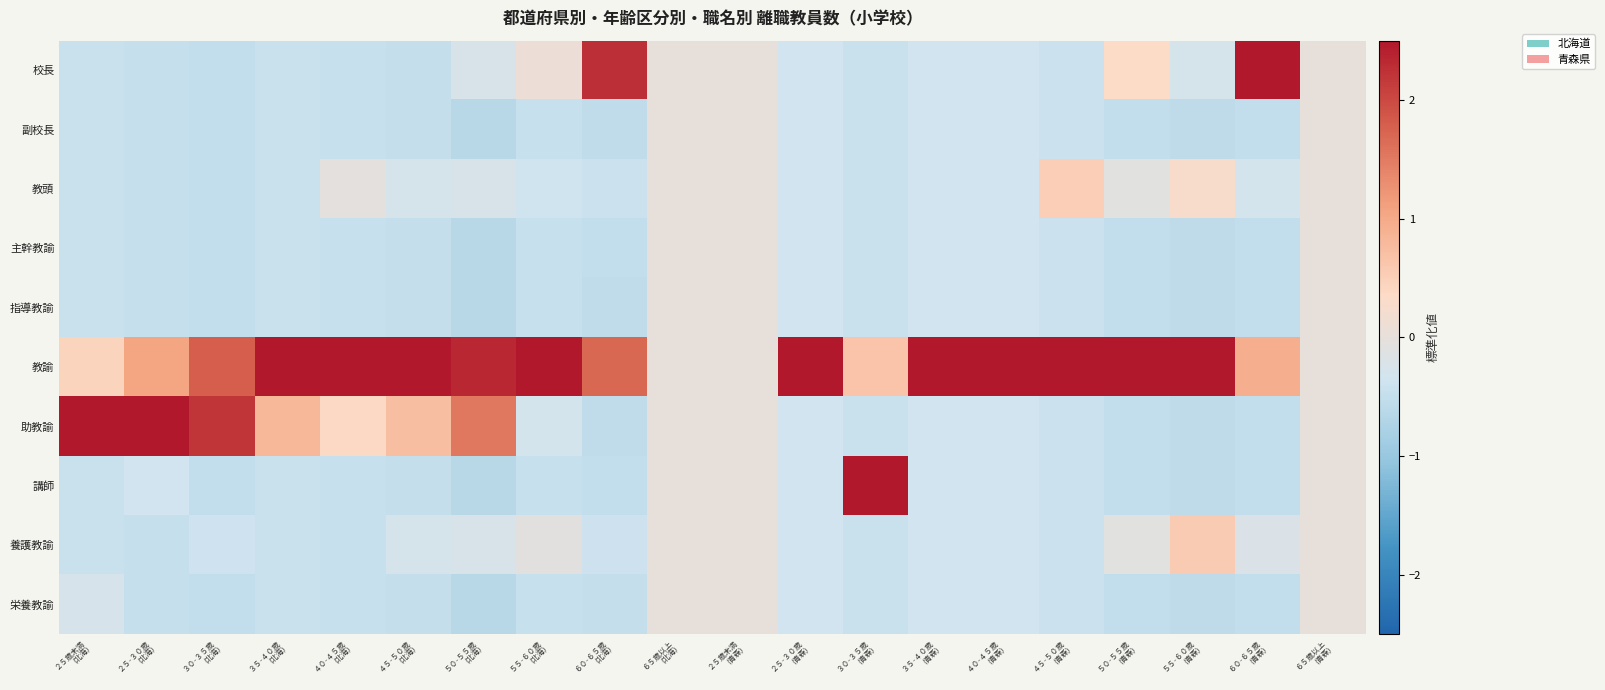

Reading left to right, transcribe all the data shown in this chart.

校長: ２５歳未満
(北海)=-0.4	２５-３０歳
(北海)=-0.5	３０-３５歳
(北海)=-0.5	３５-４０歳
(北海)=-0.4	４０-４５歳
(北海)=-0.5	４５-５０歳
(北海)=-0.5	５０-５５歳
(北海)=-0.2	５５-６０歳
(北海)=0.1	６０-６５歳
(北海)=2.3	６５歳以上
(北海)=0.0	２５歳未満
(青森)=0.0	２５-３０歳
(青森)=-0.3	３０-３５歳
(青森)=-0.4	３５-４０歳
(青森)=-0.3	４０-４５歳
(青森)=-0.3	４５-５０歳
(青森)=-0.4	５０-５５歳
(青森)=0.3	５５-６０歳
(青森)=-0.3	６０-６５歳
(青森)=2.7	６５歳以上
(青森)=0.0
副校長: ２５歳未満
(北海)=-0.4	２５-３０歳
(北海)=-0.5	３０-３５歳
(北海)=-0.5	３５-４０歳
(北海)=-0.4	４０-４５歳
(北海)=-0.5	４５-５０歳
(北海)=-0.5	５０-５５歳
(北海)=-0.6	５５-６０歳
(北海)=-0.5	６０-６５歳
(北海)=-0.5	６５歳以上
(北海)=0.0	２５歳未満
(青森)=0.0	２５-３０歳
(青森)=-0.3	３０-３５歳
(青森)=-0.4	３５-４０歳
(青森)=-0.3	４０-４５歳
(青森)=-0.3	４５-５０歳
(青森)=-0.4	５０-５５歳
(青森)=-0.5	５５-６０歳
(青森)=-0.6	６０-６５歳
(青森)=-0.5	６５歳以上
(青森)=0.0
教頭: ２５歳未満
(北海)=-0.4	２５-３０歳
(北海)=-0.5	３０-３５歳
(北海)=-0.5	３５-４０歳
(北海)=-0.4	４０-４５歳
(北海)=-0.0	４５-５０歳
(北海)=-0.3	５０-５５歳
(北海)=-0.2	５５-６０歳
(北海)=-0.4	６０-６５歳
(北海)=-0.4	６５歳以上
(北海)=0.0	２５歳未満
(青森)=0.0	２５-３０歳
(青森)=-0.3	３０-３５歳
(青森)=-0.4	３５-４０歳
(青森)=-0.3	４０-４５歳
(青森)=-0.3	４５-５０歳
(青森)=0.5	５０-５５歳
(青森)=-0.1	５５-６０歳
(青森)=0.3	６０-６５歳
(青森)=-0.3	６５歳以上
(青森)=0.0
主幹教諭: ２５歳未満
(北海)=-0.4	２５-３０歳
(北海)=-0.5	３０-３５歳
(北海)=-0.5	３５-４０歳
(北海)=-0.4	４０-４５歳
(北海)=-0.5	４５-５０歳
(北海)=-0.5	５０-５５歳
(北海)=-0.6	５５-６０歳
(北海)=-0.5	６０-６５歳
(北海)=-0.5	６５歳以上
(北海)=0.0	２５歳未満
(青森)=0.0	２５-３０歳
(青森)=-0.3	３０-３５歳
(青森)=-0.4	３５-４０歳
(青森)=-0.3	４０-４５歳
(青森)=-0.3	４５-５０歳
(青森)=-0.4	５０-５５歳
(青森)=-0.5	５５-６０歳
(青森)=-0.6	６０-６５歳
(青森)=-0.5	６５歳以上
(青森)=0.0
指導教諭: ２５歳未満
(北海)=-0.4	２５-３０歳
(北海)=-0.5	３０-３５歳
(北海)=-0.5	３５-４０歳
(北海)=-0.4	４０-４５歳
(北海)=-0.5	４５-５０歳
(北海)=-0.5	５０-５５歳
(北海)=-0.6	５５-６０歳
(北海)=-0.5	６０-６５歳
(北海)=-0.5	６５歳以上
(北海)=0.0	２５歳未満
(青森)=0.0	２５-３０歳
(青森)=-0.3	３０-３５歳
(青森)=-0.4	３５-４０歳
(青森)=-0.3	４０-４５歳
(青森)=-0.3	４５-５０歳
(青森)=-0.4	５０-５５歳
(青森)=-0.5	５５-６０歳
(青森)=-0.6	６０-６５歳
(青森)=-0.5	６５歳以上
(青森)=0.0
教諭: ２５歳未満
(北海)=0.4	２５-３０歳
(北海)=1.1	３０-３５歳
(北海)=1.8	３５-４０歳
(北海)=2.8	４０-４５歳
(北海)=2.9	４５-５０歳
(北海)=2.8	５０-５５歳
(北海)=2.3	５５-６０歳
(北海)=2.9	６０-６５歳
(北海)=1.7	６５歳以上
(北海)=0.0	２５歳未満
(青森)=0.0	２５-３０歳
(青森)=3.0	３０-３５歳
(青森)=0.7	３５-４０歳
(青森)=3.0	４０-４５歳
(青森)=3.0	４５-５０歳
(青森)=2.9	５０-５５歳
(青森)=2.9	５５-６０歳
(青森)=2.8	６０-６５歳
(青森)=0.9	６５歳以上
(青森)=0.0
助教諭: ２５歳未満
(北海)=2.9	２５-３０歳
(北海)=2.7	３０-３５歳
(北海)=2.2	３５-４０歳
(北海)=0.8	４０-４５歳
(北海)=0.4	４５-５０歳
(北海)=0.7	５０-５５歳
(北海)=1.5	５５-６０歳
(北海)=-0.3	６０-６５歳
(北海)=-0.5	６５歳以上
(北海)=0.0	２５歳未満
(青森)=0.0	２５-３０歳
(青森)=-0.3	３０-３５歳
(青森)=-0.4	３５-４０歳
(青森)=-0.3	４０-４５歳
(青森)=-0.3	４５-５０歳
(青森)=-0.4	５０-５５歳
(青森)=-0.5	５５-６０歳
(青森)=-0.6	６０-６５歳
(青森)=-0.5	６５歳以上
(青森)=0.0
講師: ２５歳未満
(北海)=-0.4	２５-３０歳
(北海)=-0.3	３０-３５歳
(北海)=-0.5	３５-４０歳
(北海)=-0.4	４０-４５歳
(北海)=-0.5	４５-５０歳
(北海)=-0.5	５０-５５歳
(北海)=-0.6	５５-６０歳
(北海)=-0.5	６０-６５歳
(北海)=-0.5	６５歳以上
(北海)=0.0	２５歳未満
(青森)=0.0	２５-３０歳
(青森)=-0.3	３０-３５歳
(青森)=2.8	３５-４０歳
(青森)=-0.3	４０-４５歳
(青森)=-0.3	４５-５０歳
(青森)=-0.4	５０-５５歳
(青森)=-0.5	５５-６０歳
(青森)=-0.6	６０-６５歳
(青森)=-0.5	６５歳以上
(青森)=0.0
養護教諭: ２５歳未満
(北海)=-0.4	２５-３０歳
(北海)=-0.5	３０-３５歳
(北海)=-0.4	３５-４０歳
(北海)=-0.4	４０-４５歳
(北海)=-0.5	４５-５０歳
(北海)=-0.3	５０-５５歳
(北海)=-0.2	５５-６０歳
(北海)=-0.1	６０-６５歳
(北海)=-0.4	６５歳以上
(北海)=0.0	２５歳未満
(青森)=0.0	２５-３０歳
(青森)=-0.3	３０-３５歳
(青森)=-0.4	３５-４０歳
(青森)=-0.3	４０-４５歳
(青森)=-0.3	４５-５０歳
(青森)=-0.4	５０-５５歳
(青森)=-0.1	５５-６０歳
(青森)=0.6	６０-６５歳
(青森)=-0.2	６５歳以上
(青森)=0.0
栄養教諭: ２５歳未満
(北海)=-0.3	２５-３０歳
(北海)=-0.5	３０-３５歳
(北海)=-0.5	３５-４０歳
(北海)=-0.4	４０-４５歳
(北海)=-0.5	４５-５０歳
(北海)=-0.5	５０-５５歳
(北海)=-0.6	５５-６０歳
(北海)=-0.5	６０-６５歳
(北海)=-0.5	６５歳以上
(北海)=0.0	２５歳未満
(青森)=0.0	２５-３０歳
(青森)=-0.3	３０-３５歳
(青森)=-0.4	３５-４０歳
(青森)=-0.3	４０-４５歳
(青森)=-0.3	４５-５０歳
(青森)=-0.4	５０-５５歳
(青森)=-0.5	５５-６０歳
(青森)=-0.6	６０-６５歳
(青森)=-0.5	６５歳以上
(青森)=0.0